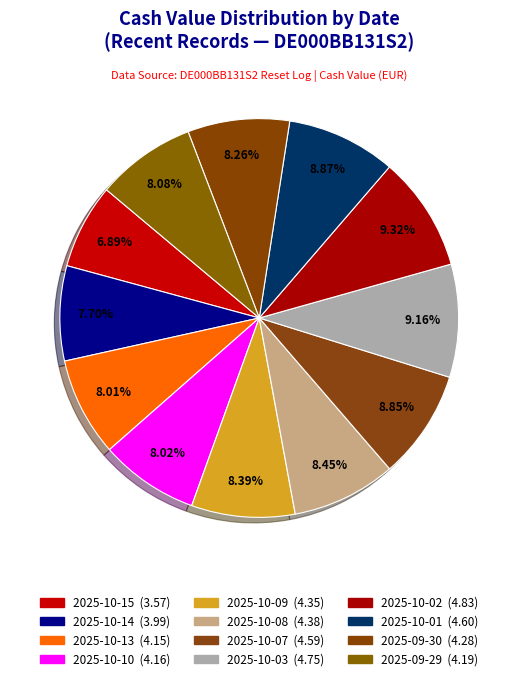

What is the largest slice in the pie chart?

2025-10-02